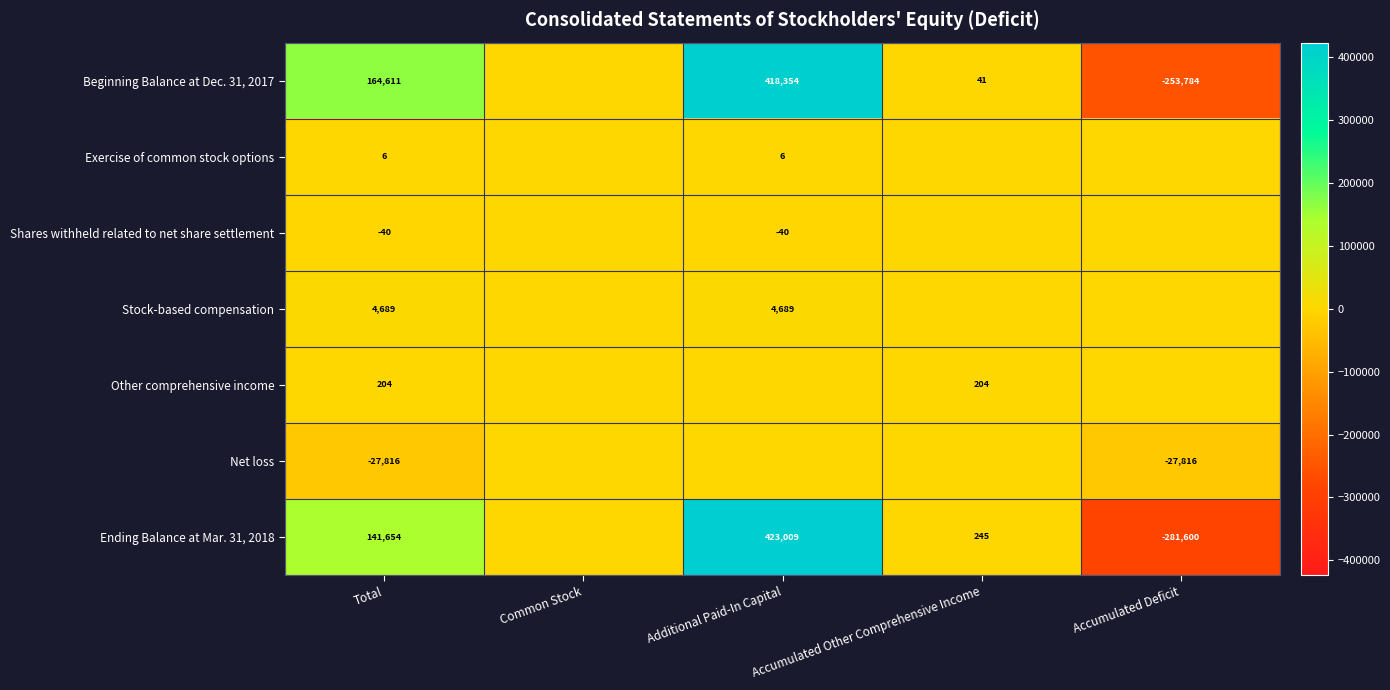

How many distinct data groups are displayed?

7